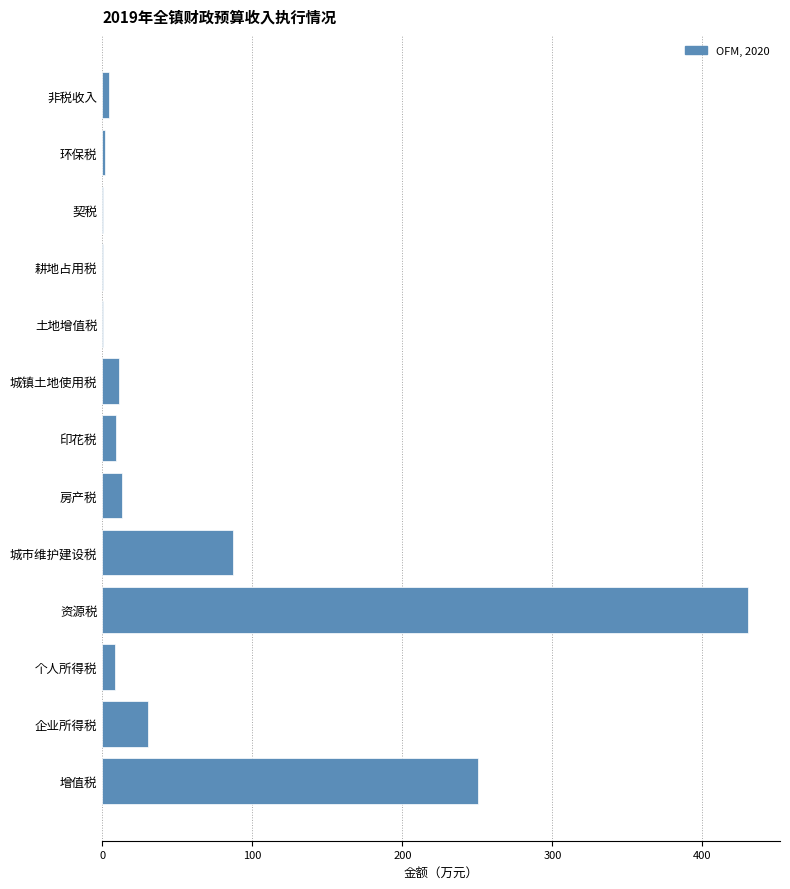

Read the value at 印花税.

9.1